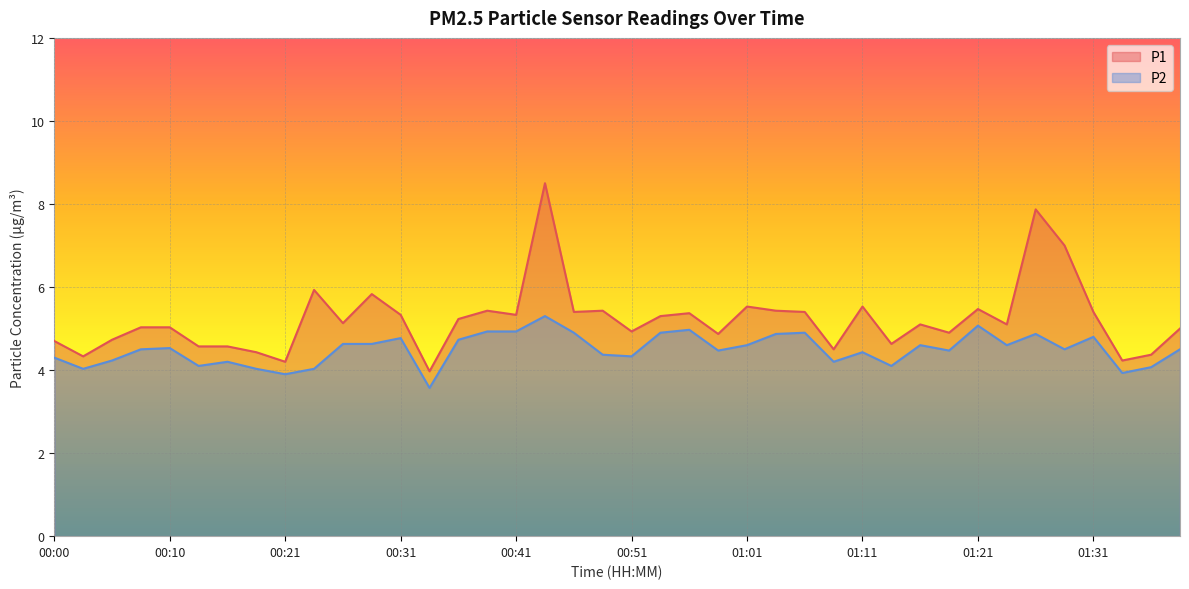

List the series in order of their peak value, lowest first.

P2, P1